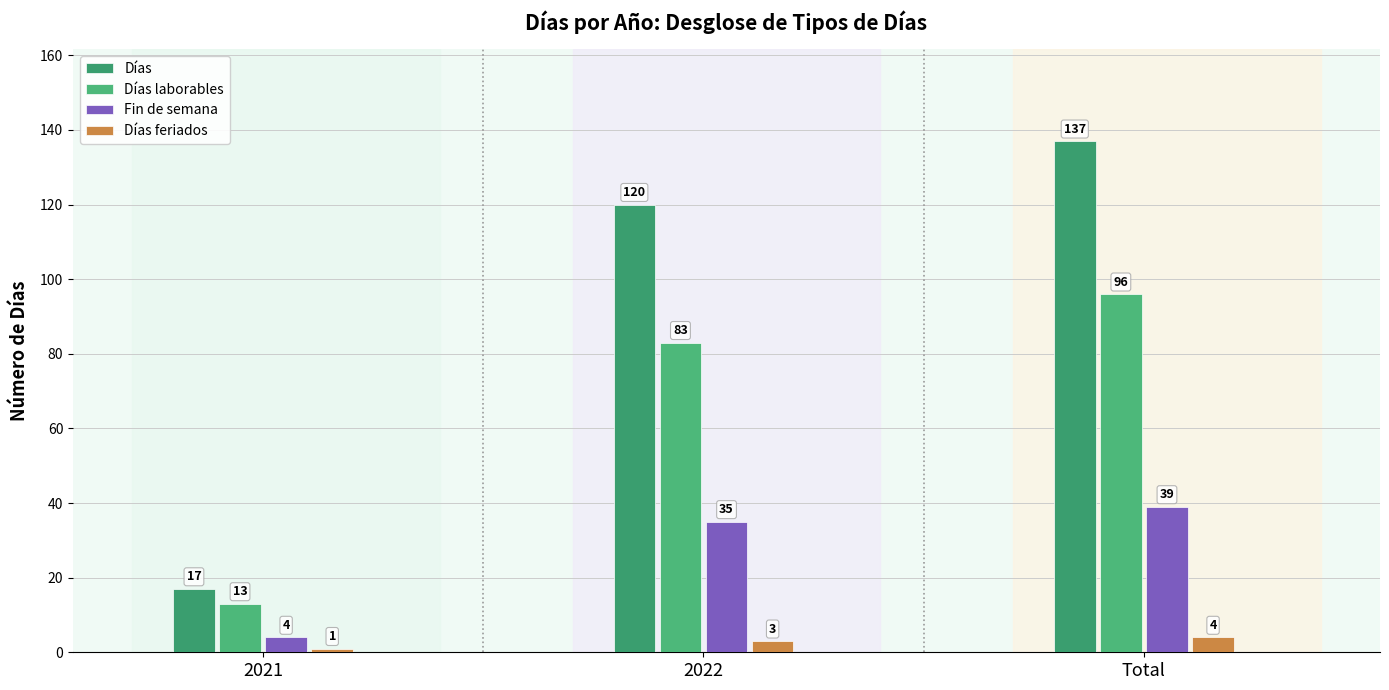

At which label is Días laborables closest to 54?

2022